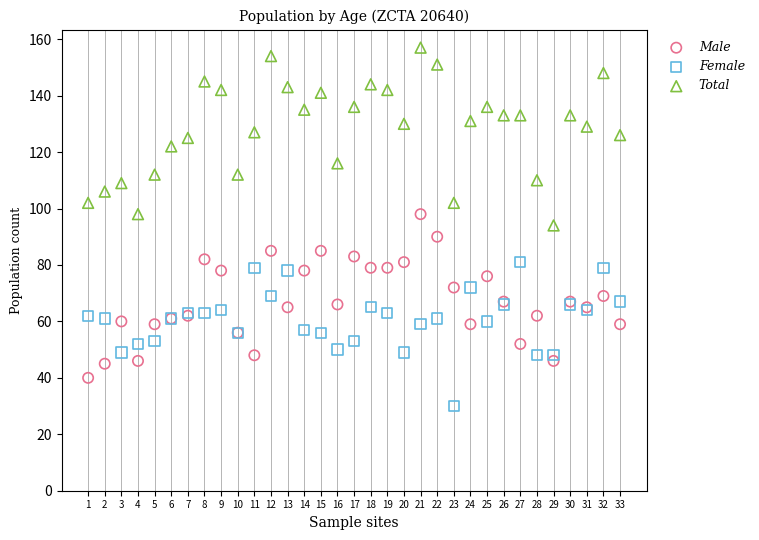

Which series reaches the maximum Y coordinate?

Total